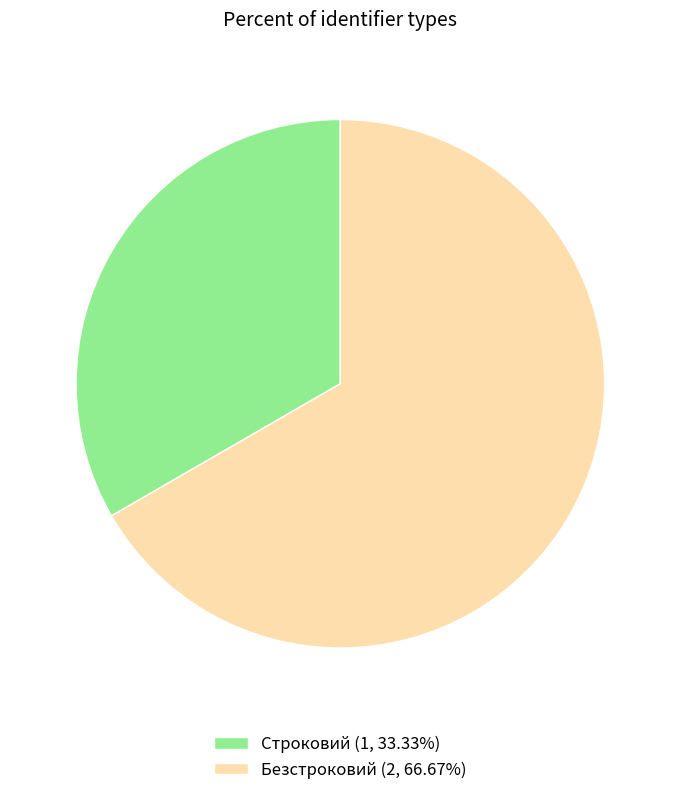

Between Строковий and Безстроковий, which is larger?

Безстроковий